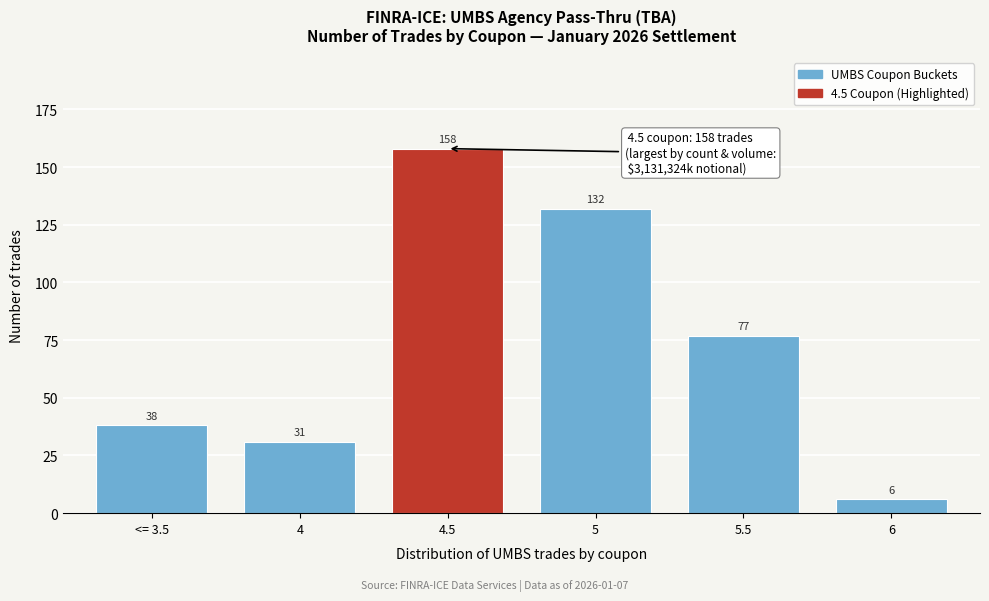

Reading right to left, what are all the values shown in this chart?

6=6	5.5=77	5=132	4.5=158	4=31	<= 3.5=38